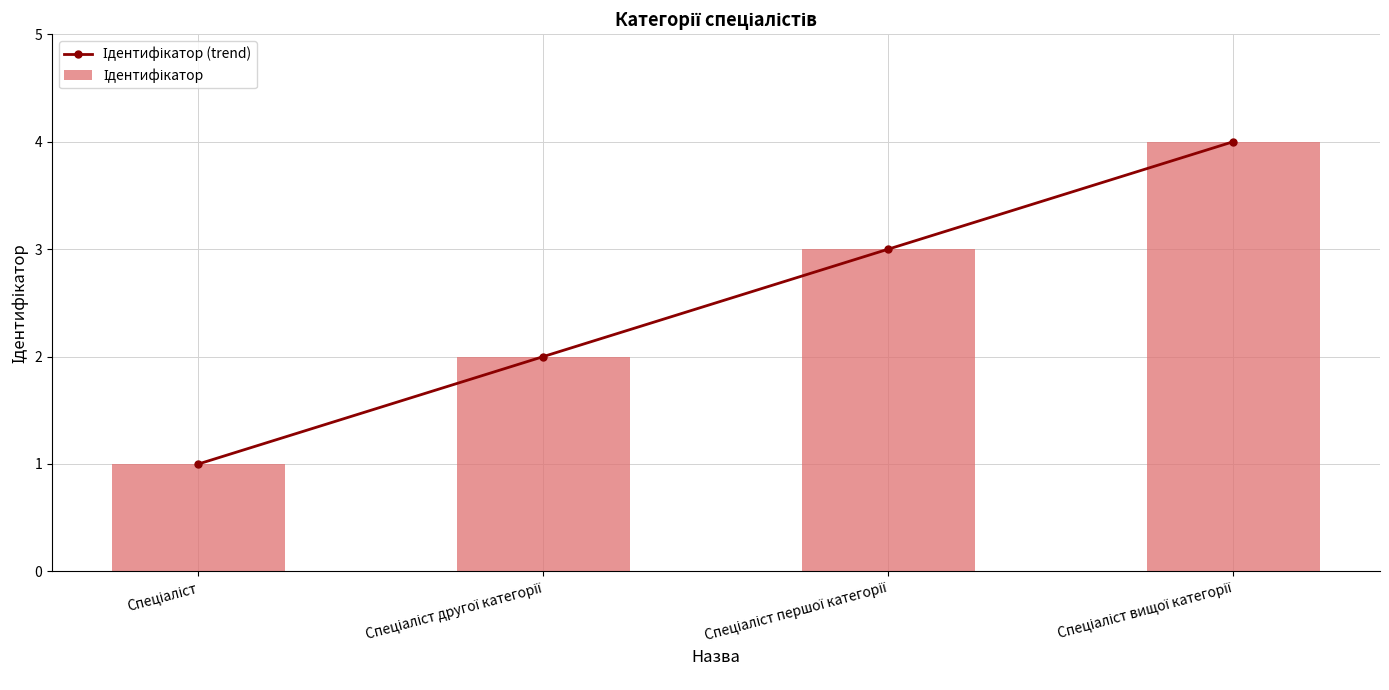

What is the label of the 2nd bar from the left?

Спеціаліст другої категорії